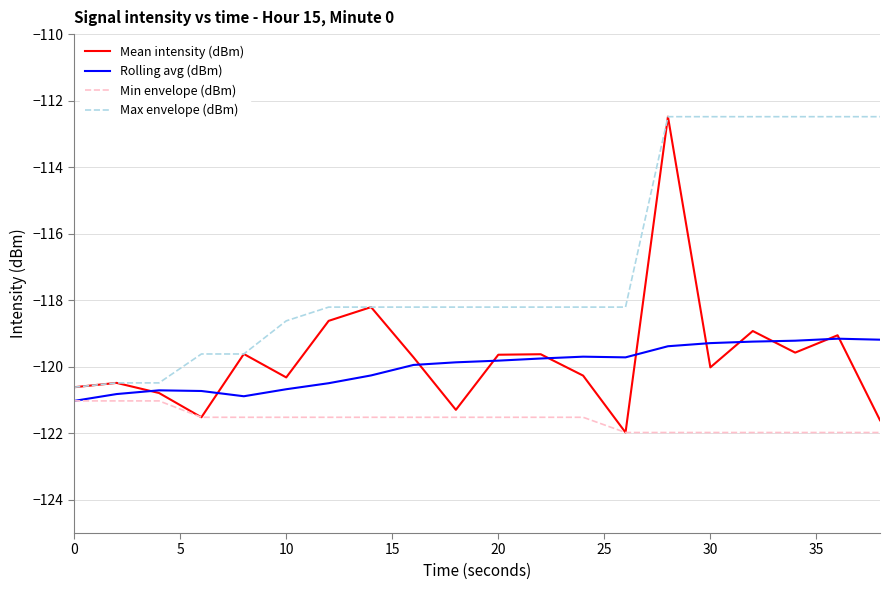

True or false: Min envelope (dBm) and Max envelope (dBm) cross at least once.

False